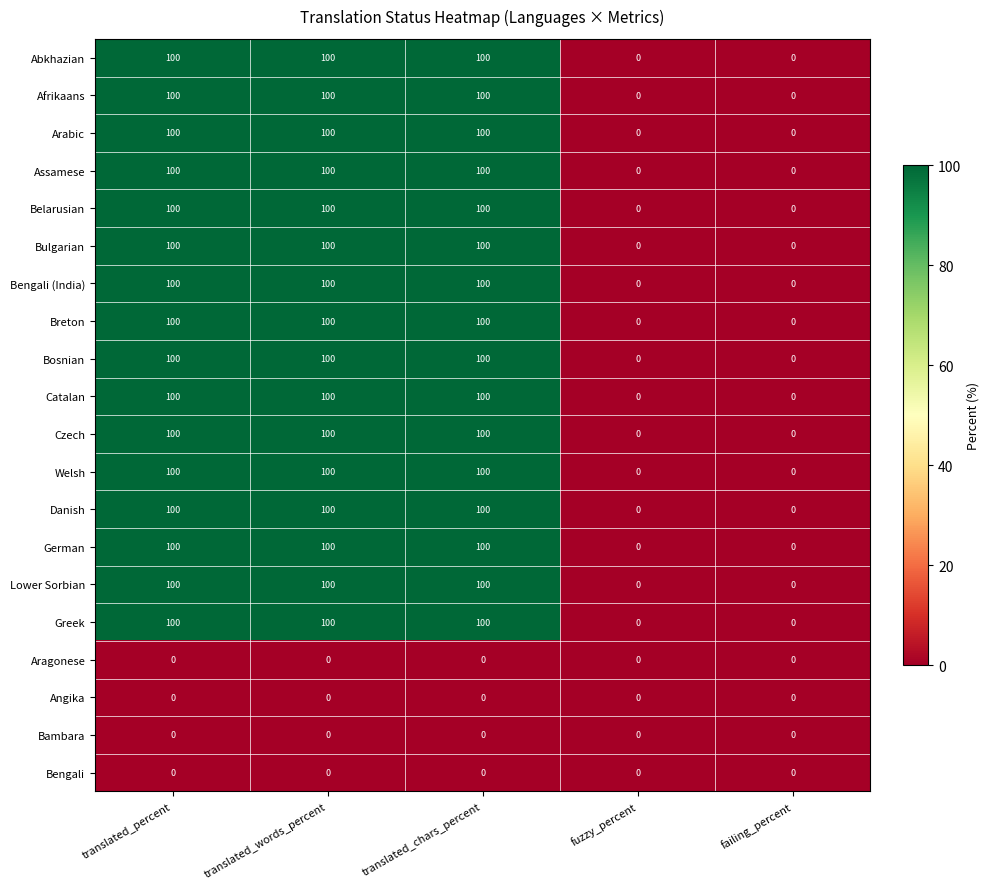

What is the total value across all series at translated_words_percent?

1600